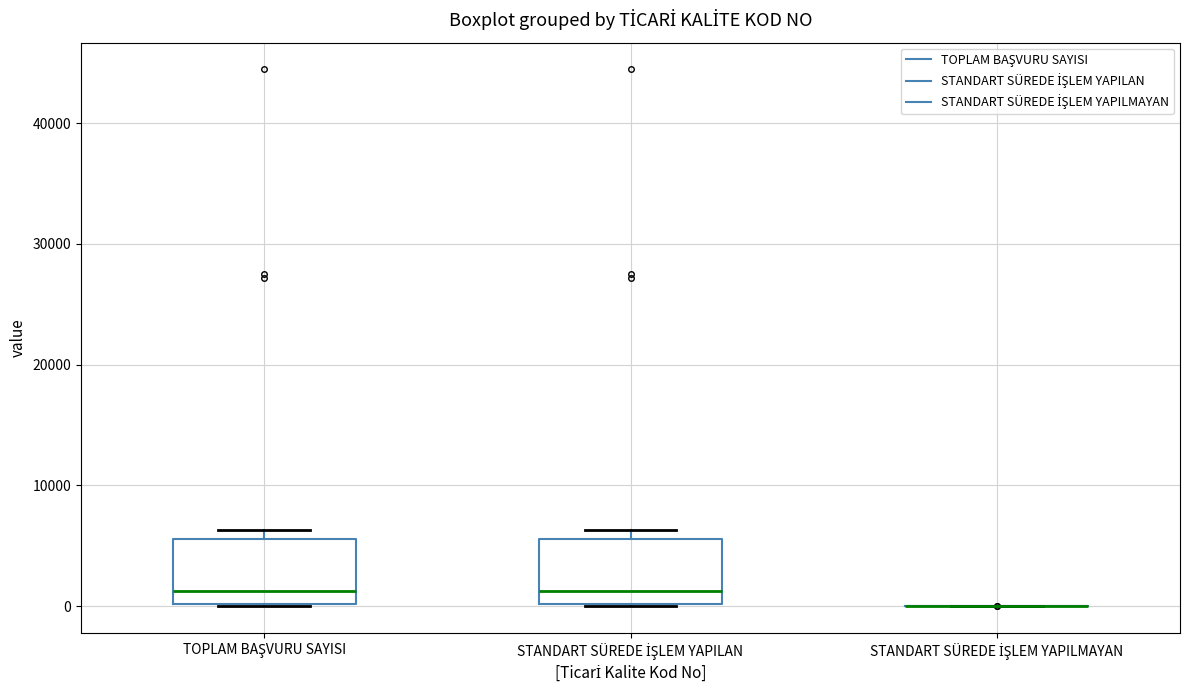

Reading left to right, read every box against the y-axis: the position of its median line, the range the box covers, and the ends of its whiskers. The values are not printed on the chart, so give them approximately, as read against the axis.

TOPLAM BAŞVURU SAYISI: median 1000, box 0 to 6000, whiskers 0 to 6000 (just above the box's upper edge)
STANDART SÜREDE İŞLEM YAPILAN: median 1000, box 0 to 6000, whiskers 0 to 6000 (just above the box's upper edge)
STANDART SÜREDE İŞLEM YAPILMAYAN: box collapsed to a line at 0, whiskers 0 to 0